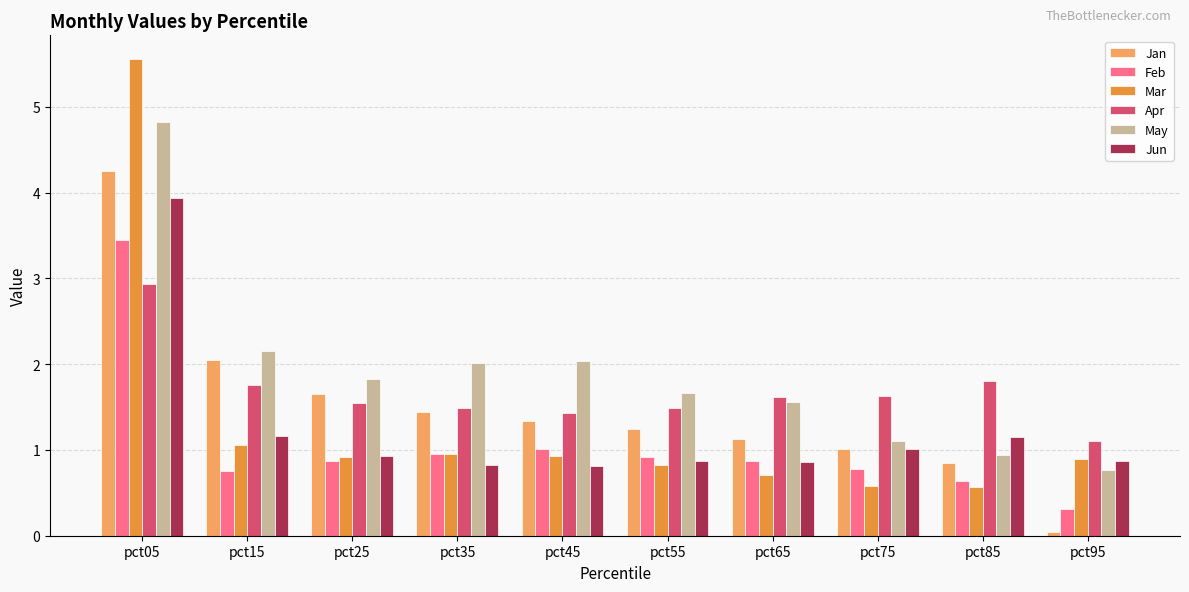

What is the sum of all Feb values?

10.6